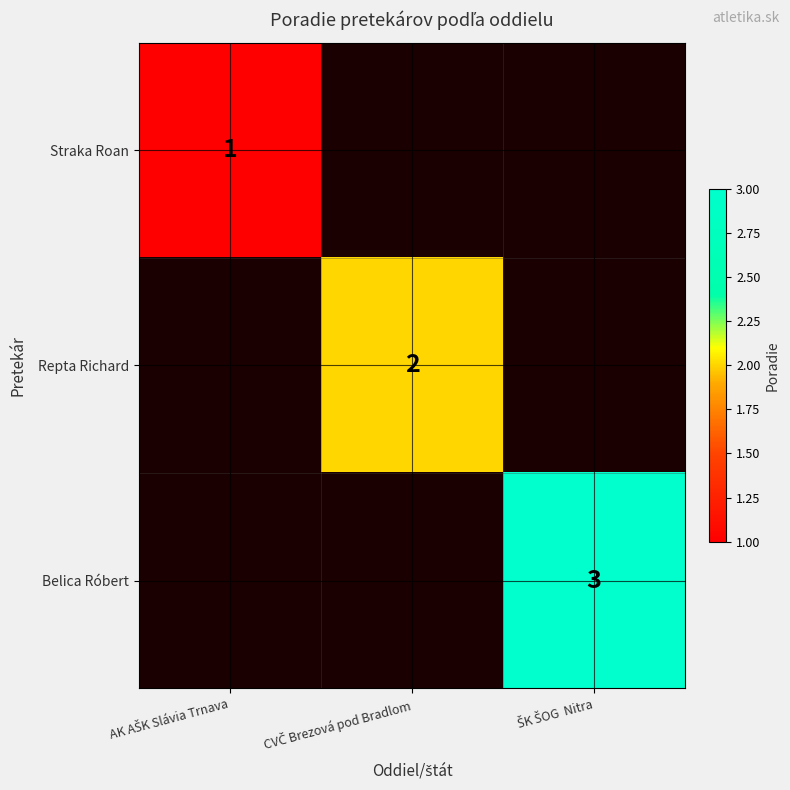

What is the lowest value of the Straka Roan series?

1.0